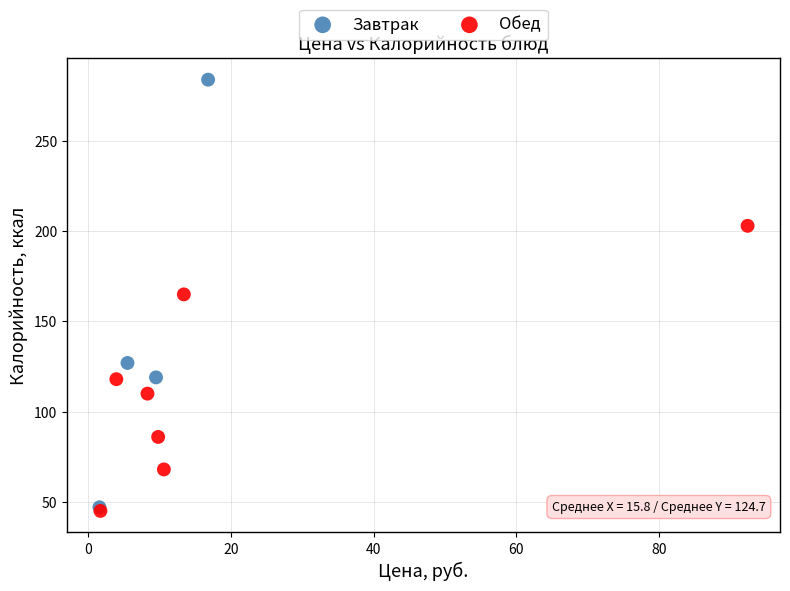

Which series reaches the maximum Y coordinate?

Завтрак